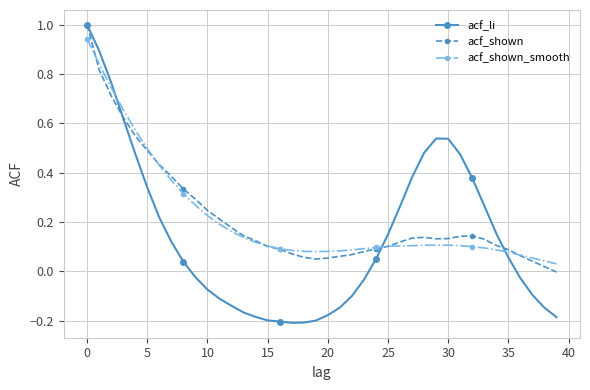

True or false: acf_shown has more than 0 points higher than both neighbors.

True